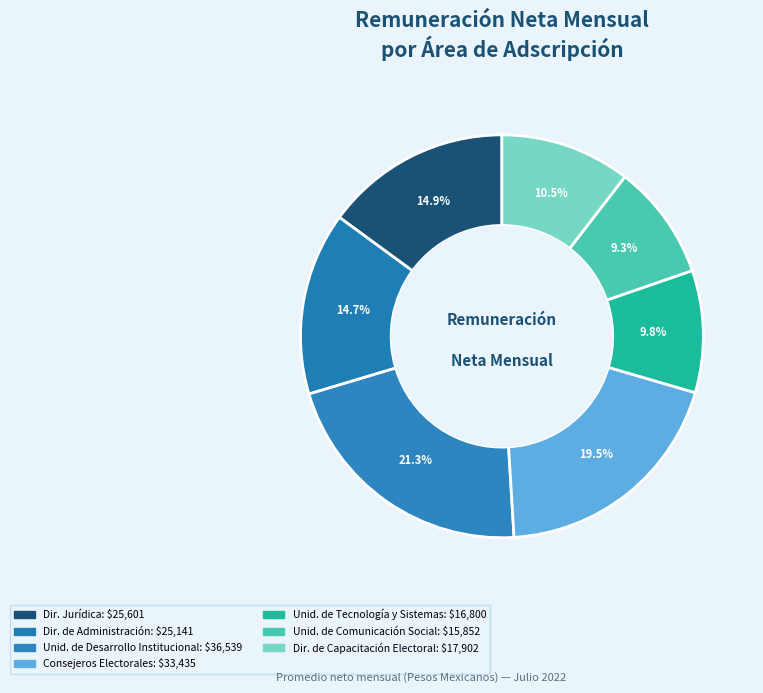

Count the number of slices in the pie.

7